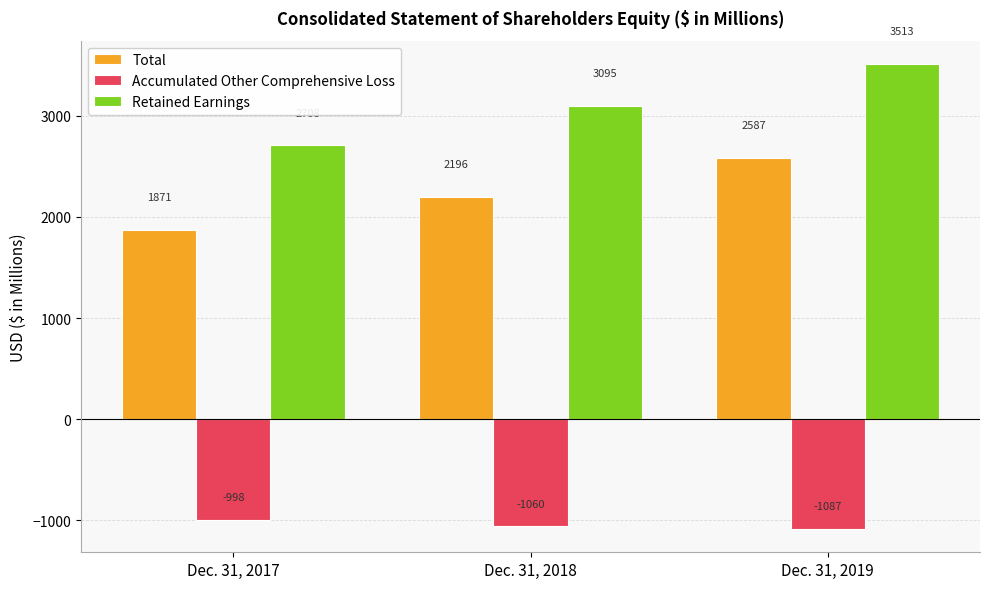

What is the value of the Total bar at the 1st from the left?

1871